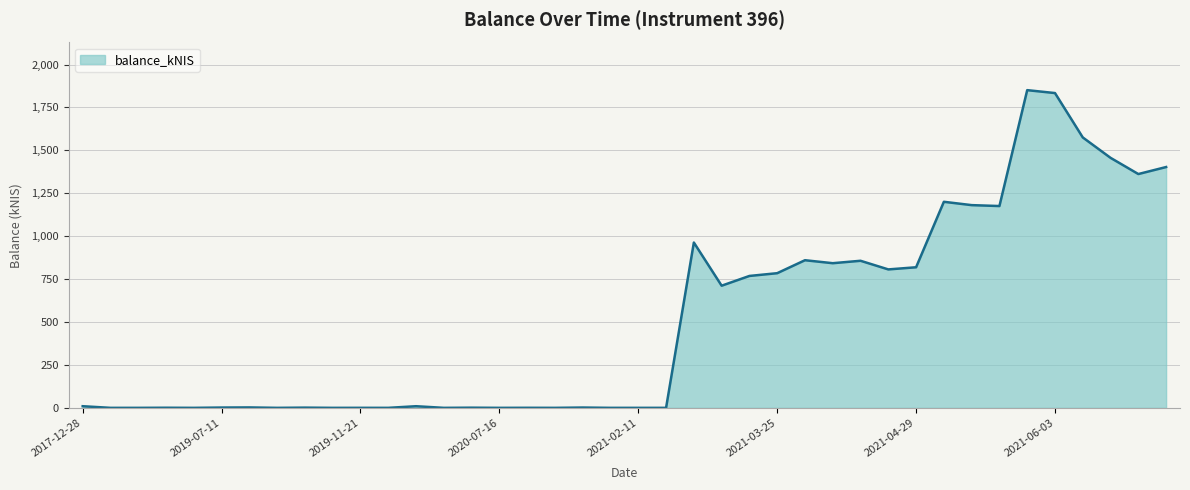

What is the maximum value shown in the chart?

1850.7